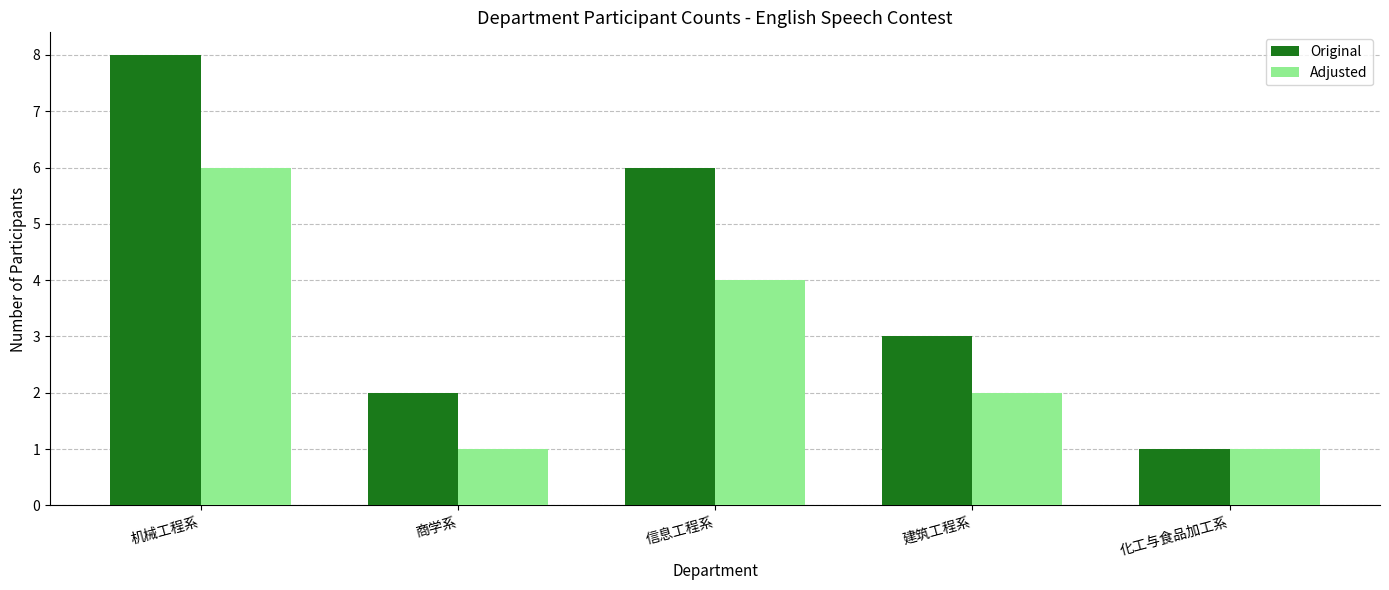

Where does the Adjusted series first go above 2?

机械工程系